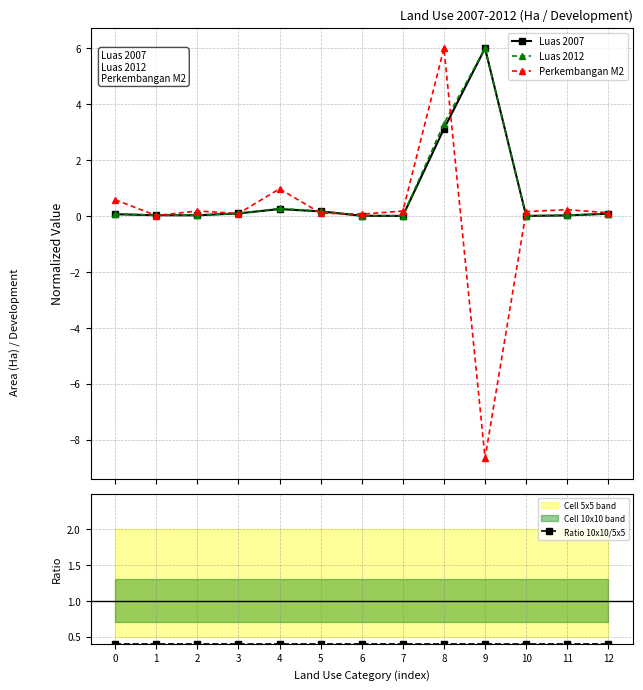

The Perkembangan M2 series shows 6.0 at 8. True or false?

True